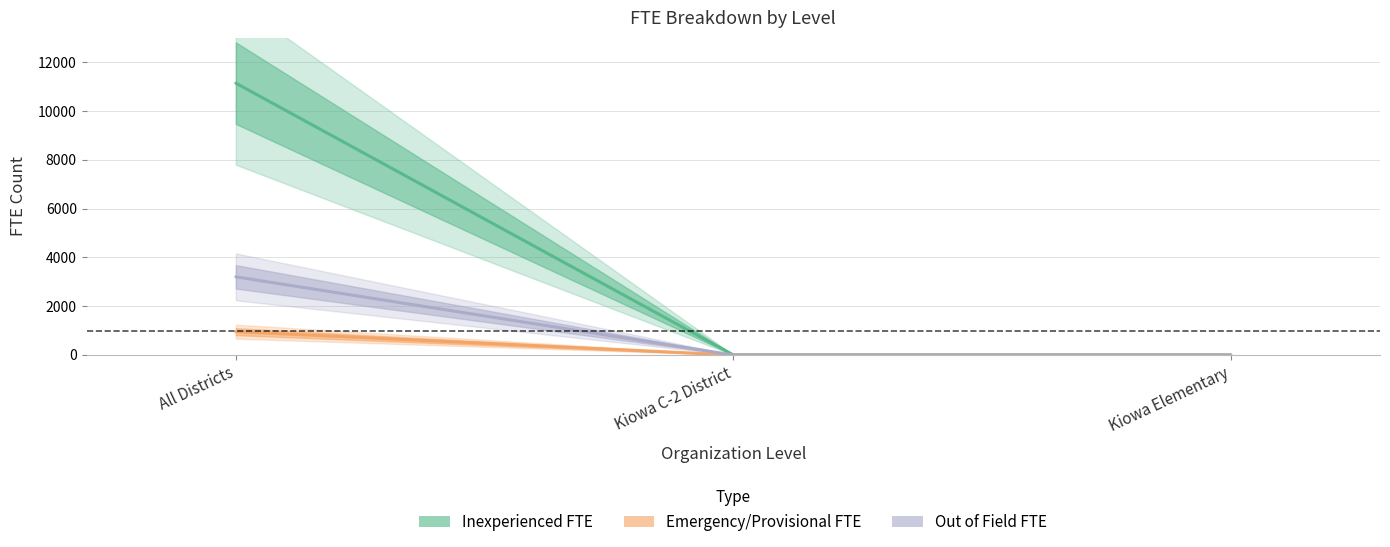

Rank the series at All Districts from lowest to highest value.

Emergency/Provisional FTE, Out of Field FTE, Inexperienced FTE